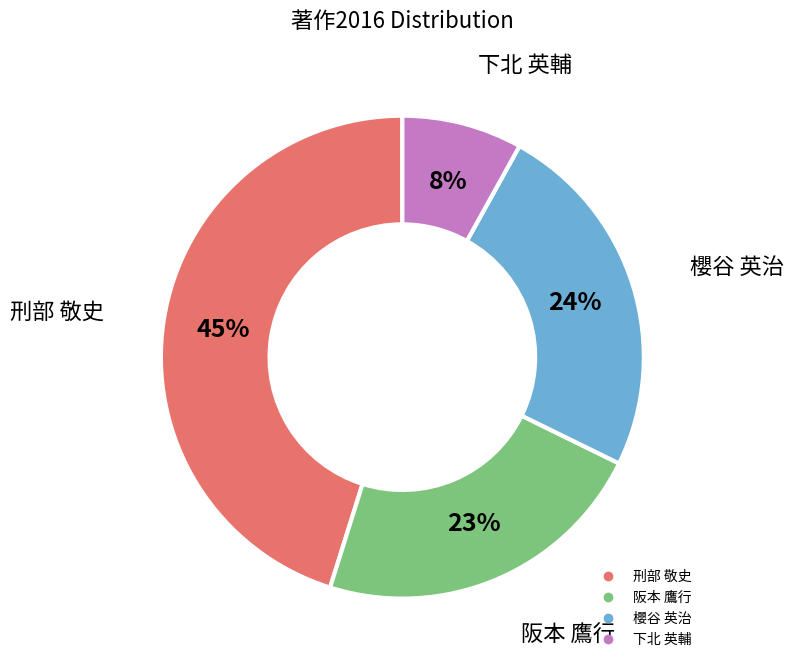

Rank the categories by value from lowest to highest.

下北 英輔, 阪本 鷹行, 櫻谷 英治, 刑部 敬史